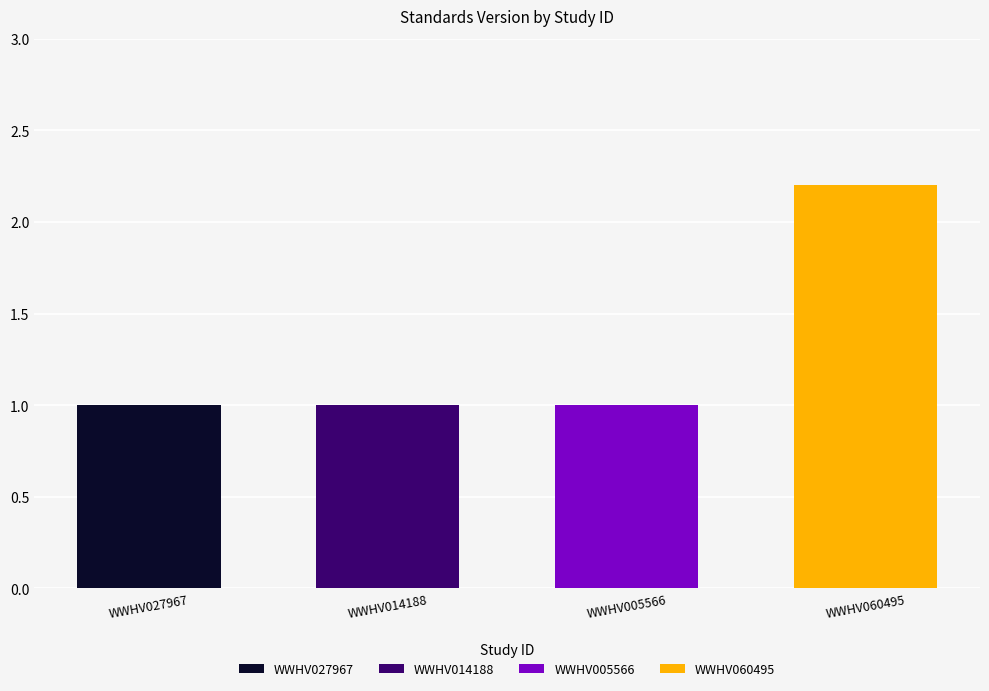

What is the sum of the values at WWHV014188 and WWHV005566?

2.0